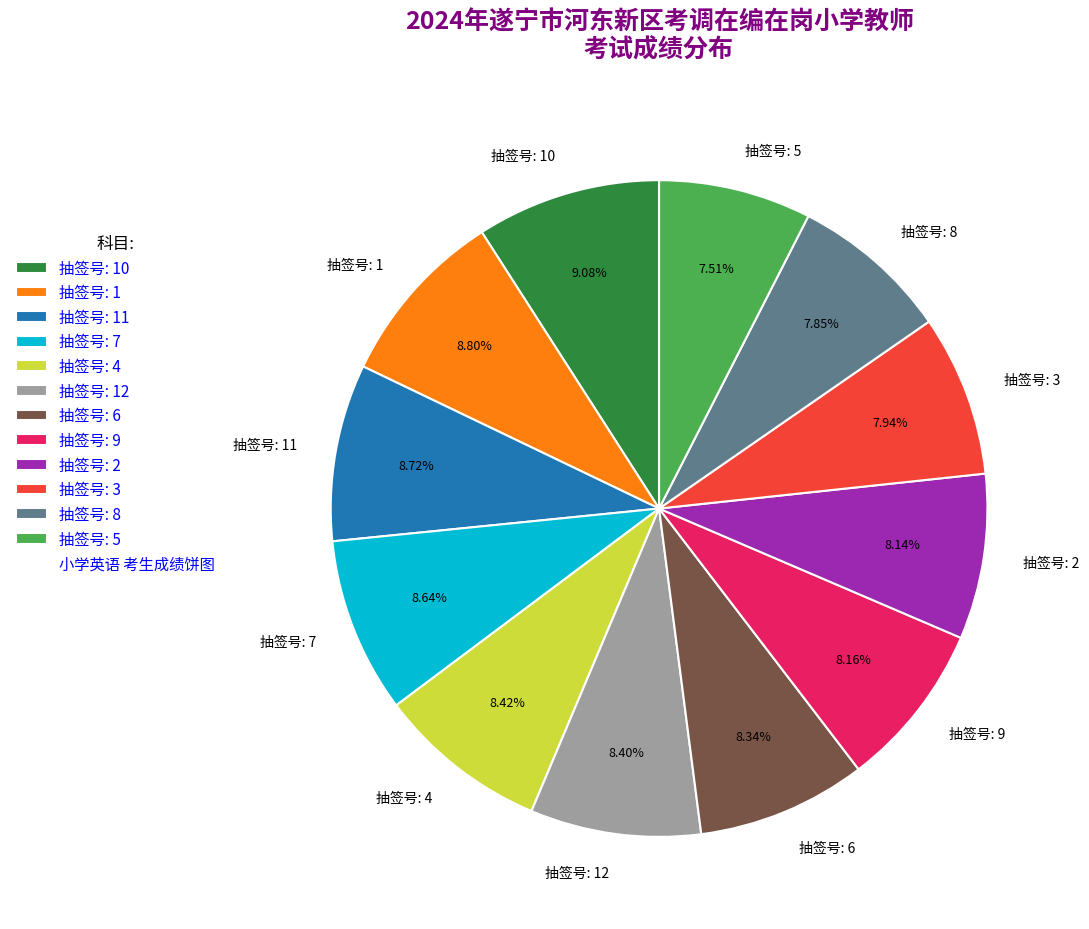

Combined, do 抽签号: 11 and 抽签号: 8 account for over 50%?

No